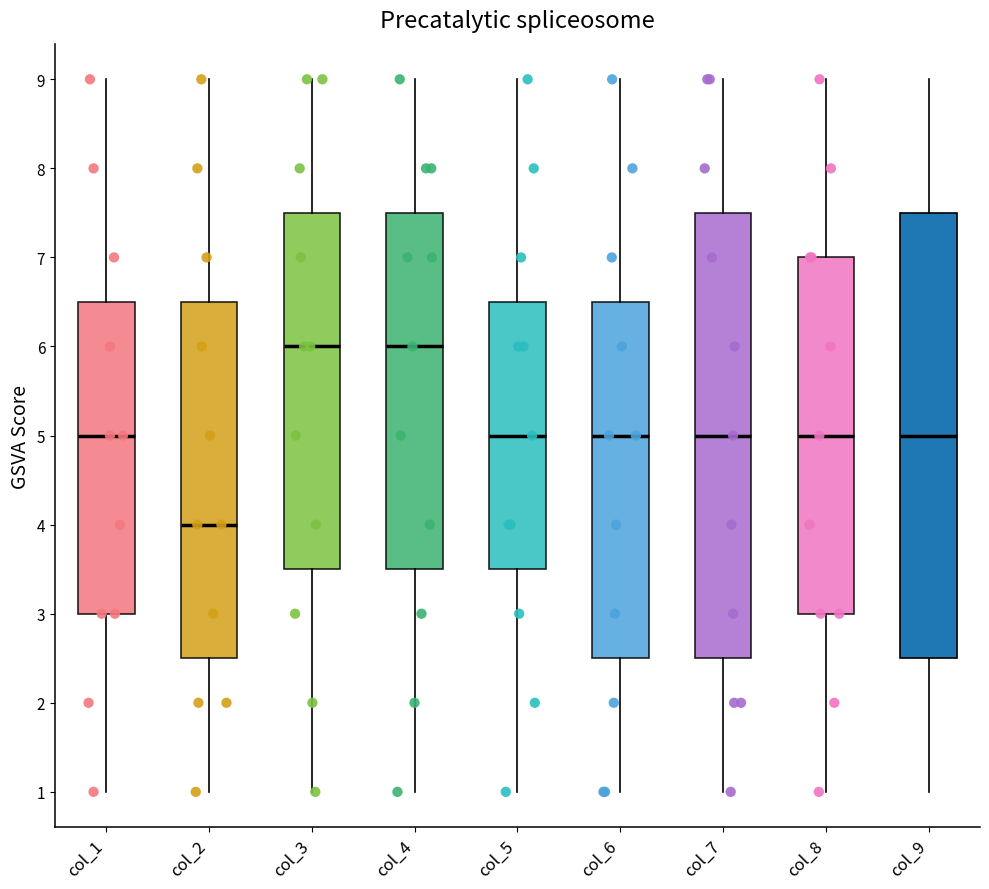

Reading left to right, read every box against the y-axis: the position of its median line, the range the box covers, and the ends of its whiskers. The values are not printed on the chart, so give them approximately, as read against the axis.

col_1: median 5.0, box 3.0 to 6.5, whiskers 1.0 to 9.0
col_2: median 4.0, box 2.5 to 6.5, whiskers 1.0 to 9.0
col_3: median 6.0, box 3.5 to 7.5, whiskers 1.0 to 9.0
col_4: median 6.0, box 3.5 to 7.5, whiskers 1.0 to 9.0
col_5: median 5.0, box 3.5 to 6.5, whiskers 1.0 to 9.0
col_6: median 5.0, box 2.5 to 6.5, whiskers 1.0 to 9.0
col_7: median 5.0, box 2.5 to 7.5, whiskers 1.0 to 9.0
col_8: median 5.0, box 3.0 to 7.0, whiskers 1.0 to 9.0
col_9: median 5.0, box 2.5 to 7.5, whiskers 1.0 to 9.0